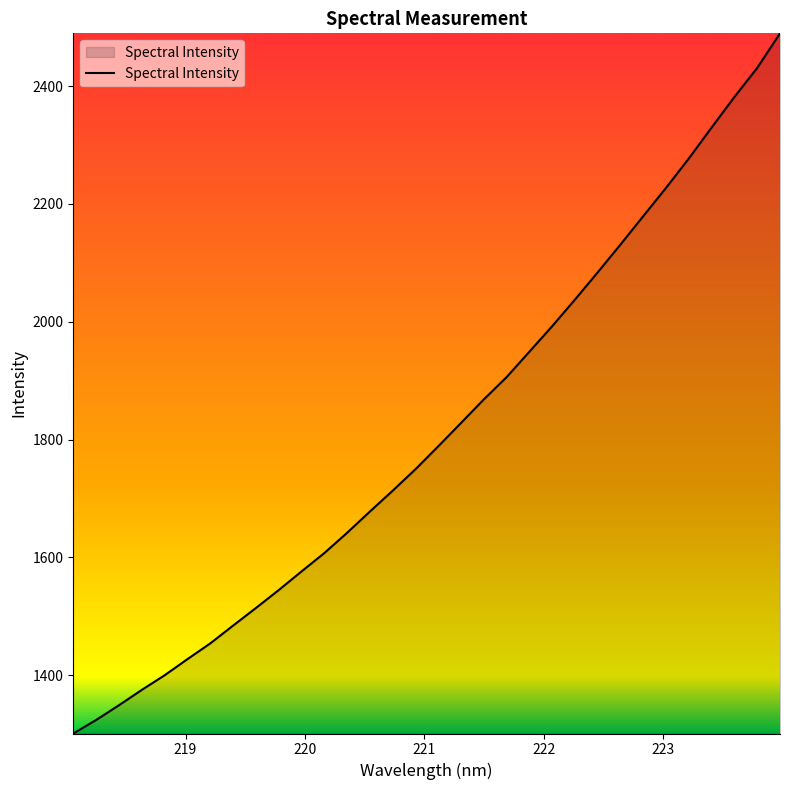

What is the difference between the maximum and minimum values?

1188.6